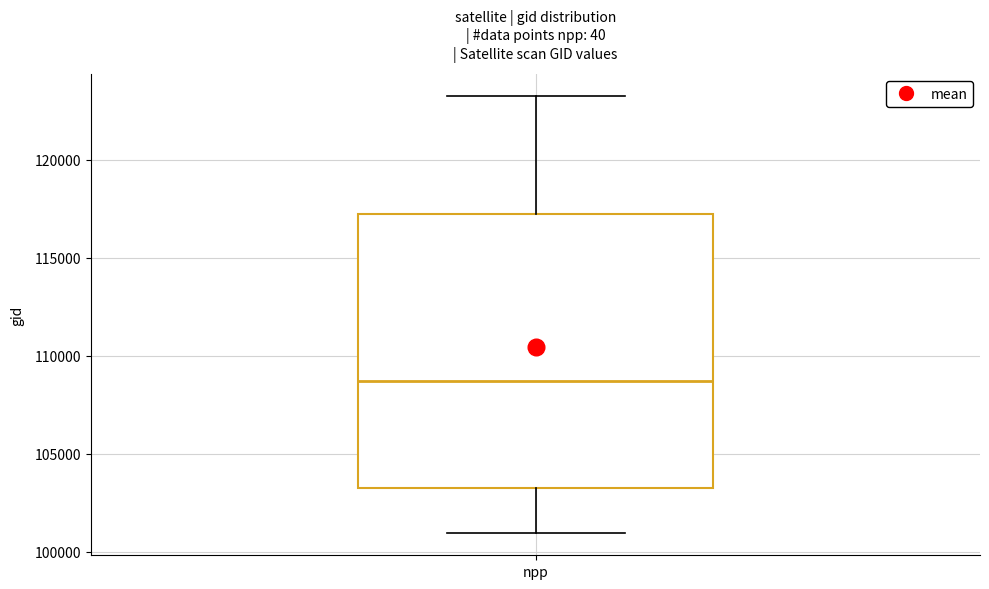

Read this box plot against the y-axis: the position of the median line, the range covered by the box, and the ends of both whiskers. The values are not printed on the chart, so give them approximately, as read against the axis.

median 108500, box 103000 to 117000, whiskers 101000 to 123500